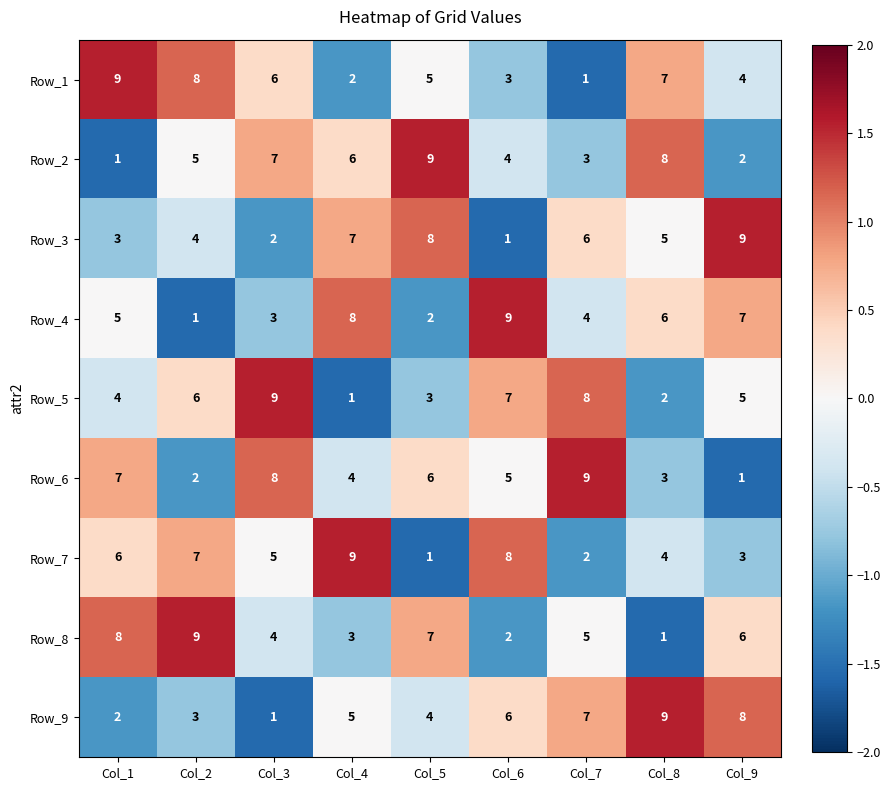

The value of Row_3 at Col_3 is 1. True or false?

False